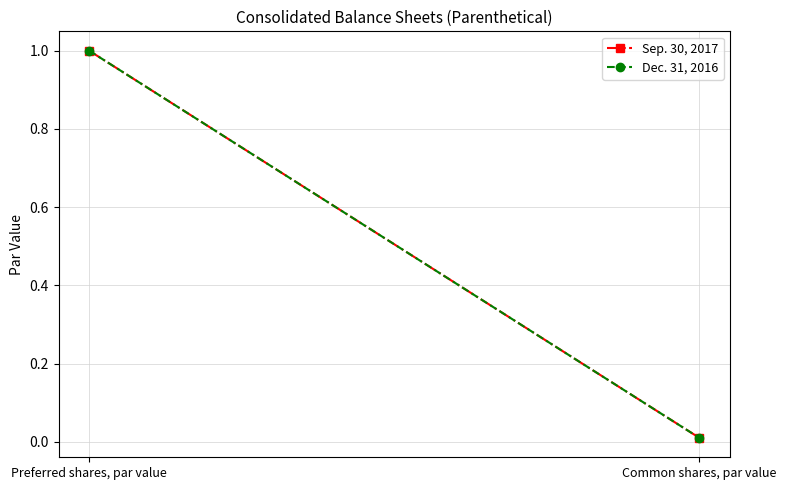

Rank the series at Preferred shares, par value from lowest to highest value.

Sep. 30, 2017, Dec. 31, 2016